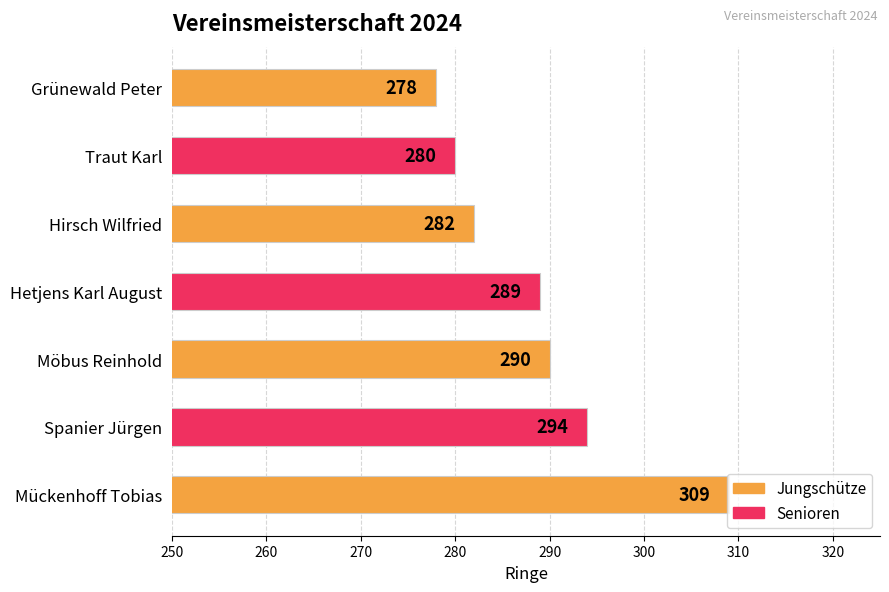

The value at Möbus Reinhold is 171. True or false?

False